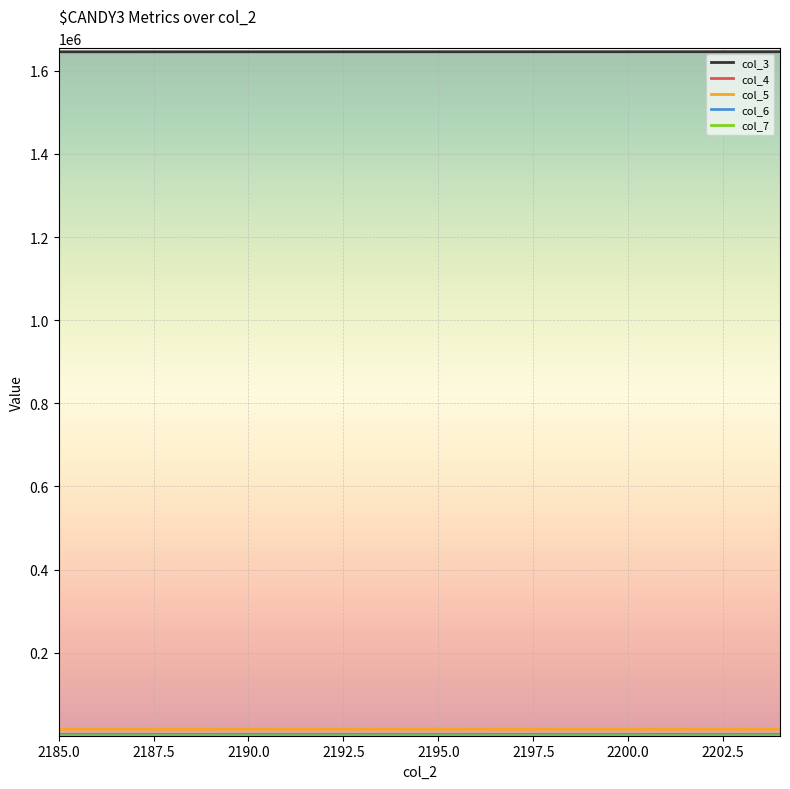

Which series has the largest total across all categories?

col_3